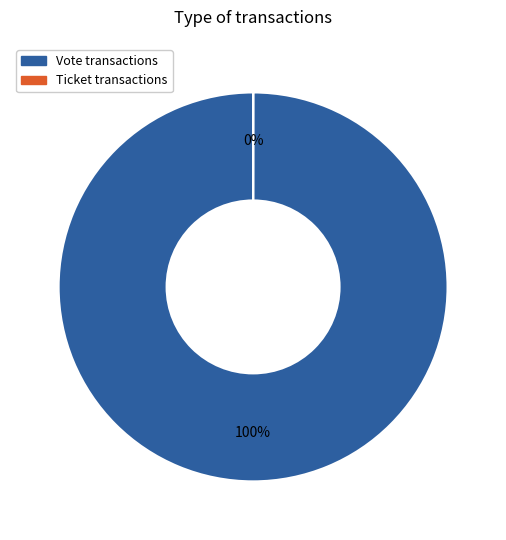

Which category has the biggest portion of the pie?

Vote